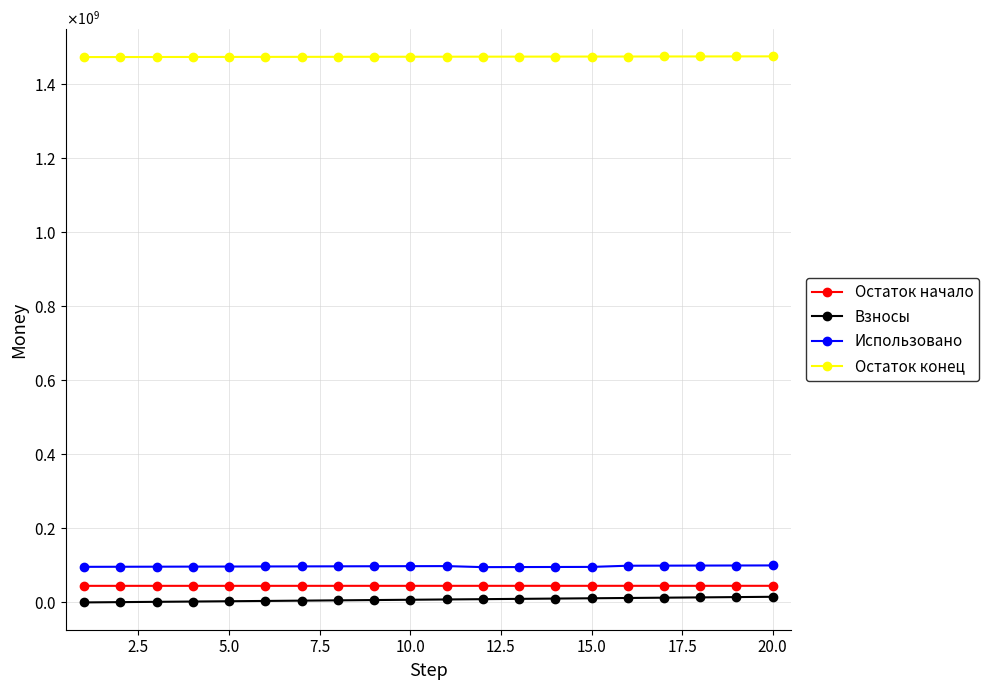

Which series has the largest range (max minus min)?

Взносы